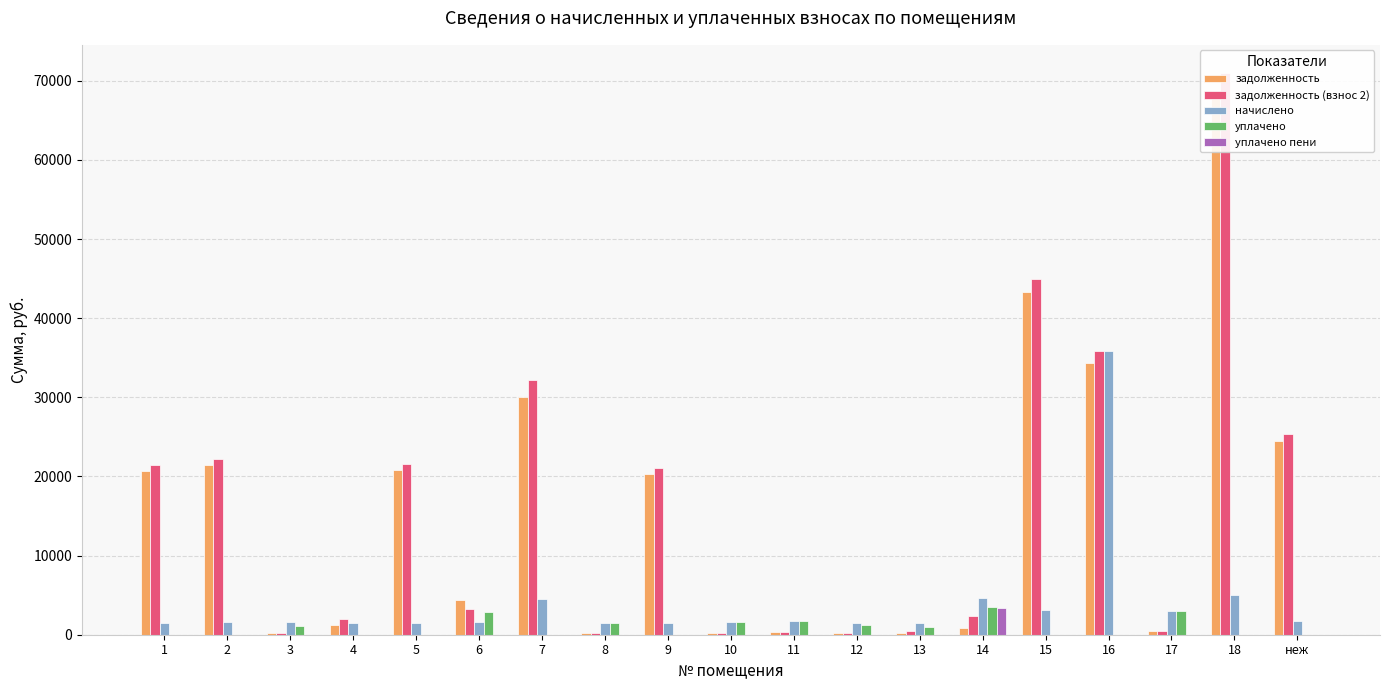

At which label does задолженность (взнос 2) first exceed 3260?

1